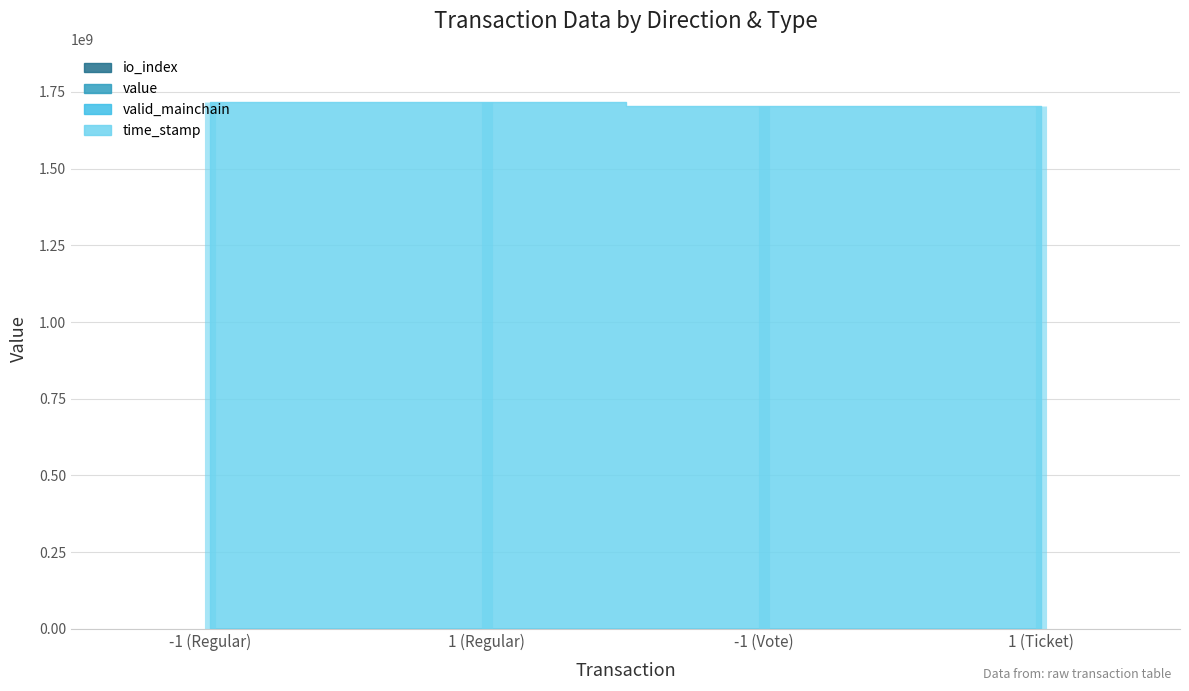

What is the highest value of the valid_mainchain series?

1.0